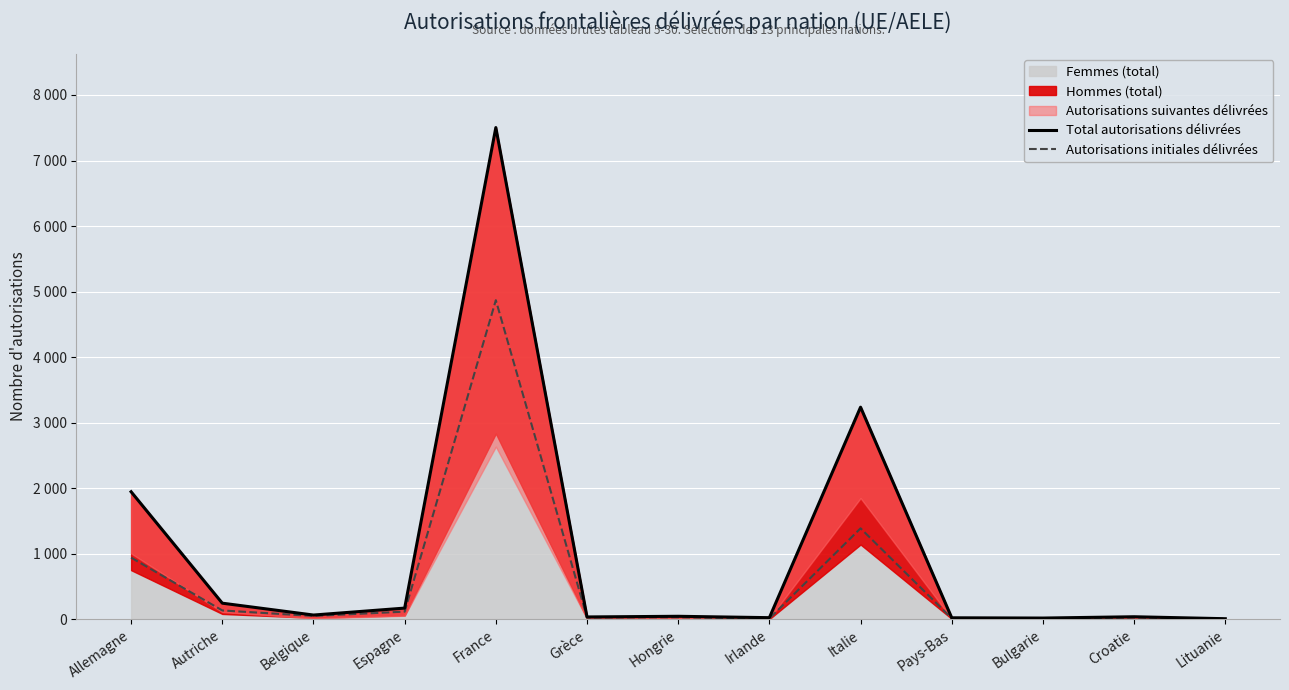

What is the value of the Total autorisations délivrées point at the 9th from the left?

3237